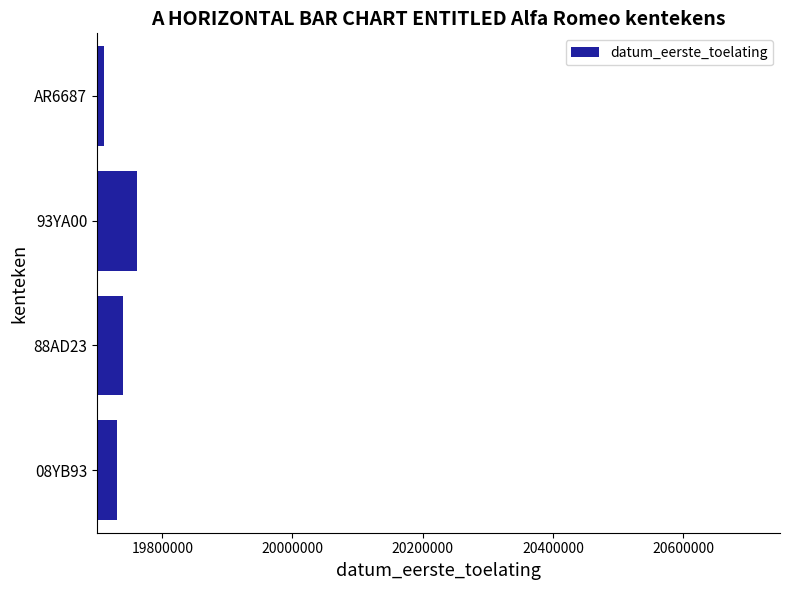

List the labels in order of value, smallest first.

AR6687, 08YB93, 88AD23, 93YA00